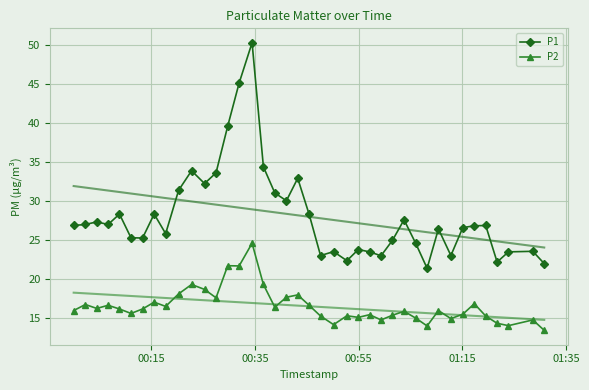

What is the value of the P1 point at the 39th from the left?

23.6